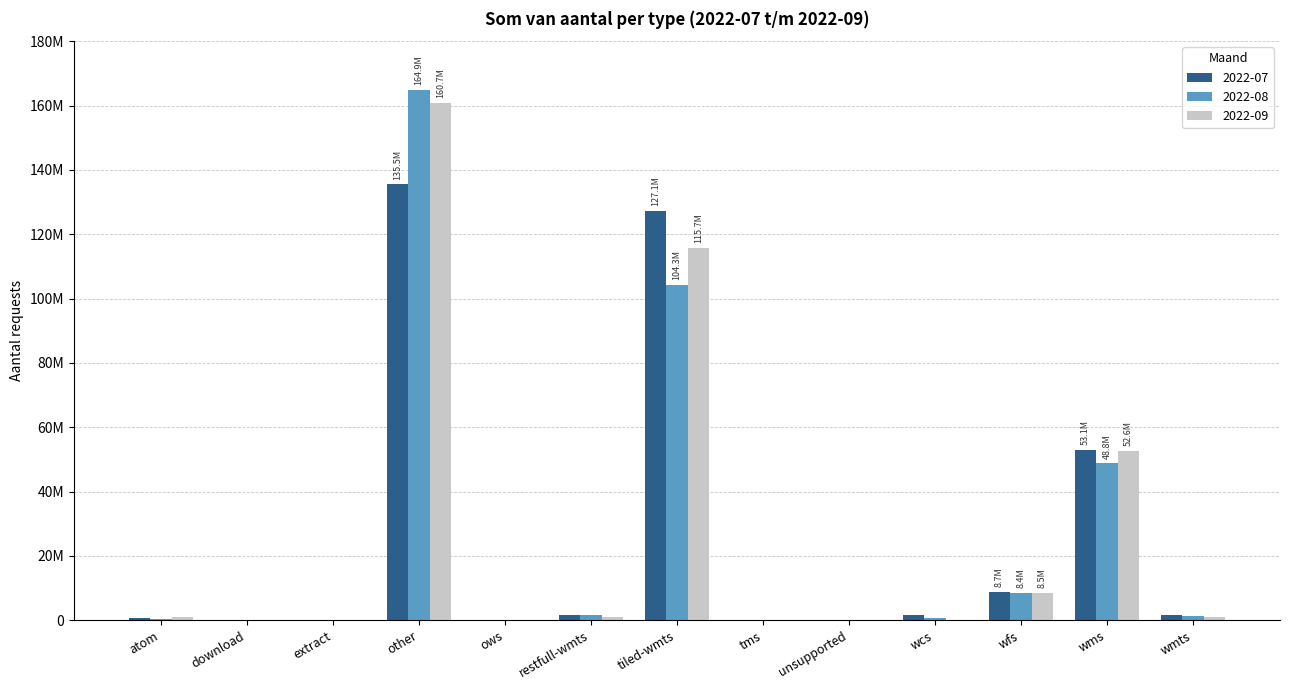

What is the greatest value displayed?

164923667